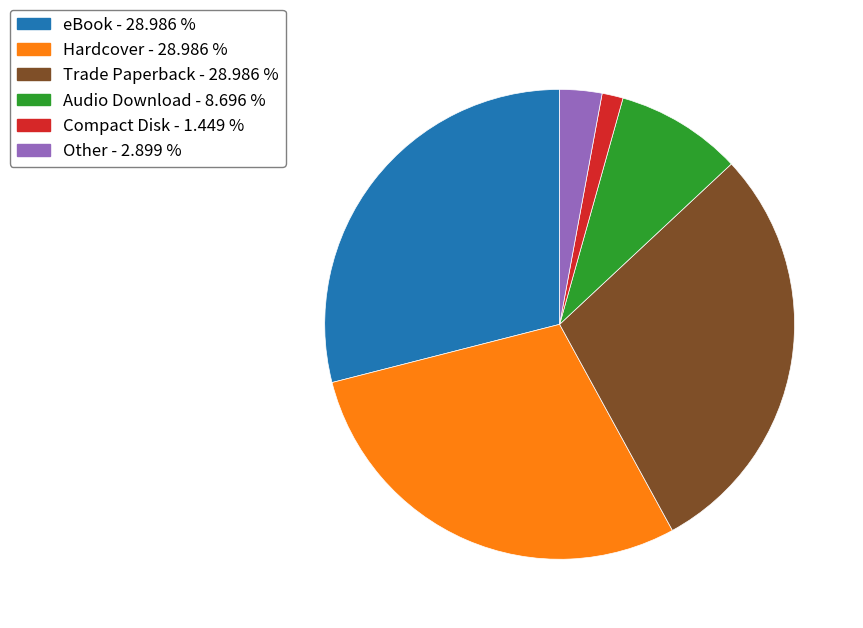

Do Trade Paperback - 28.986 % and Audio Download - 8.696 % together represent more than half of the pie?

No